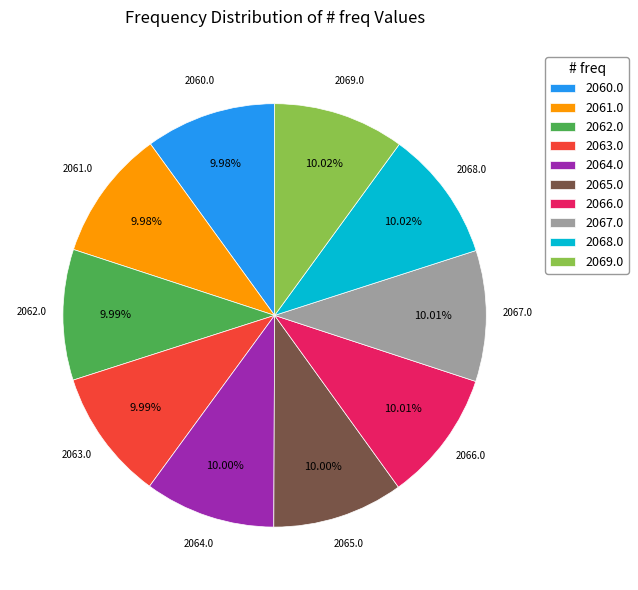

Approximately how many times larger is the value at 2067.0 compared to 2060.0?

1.0